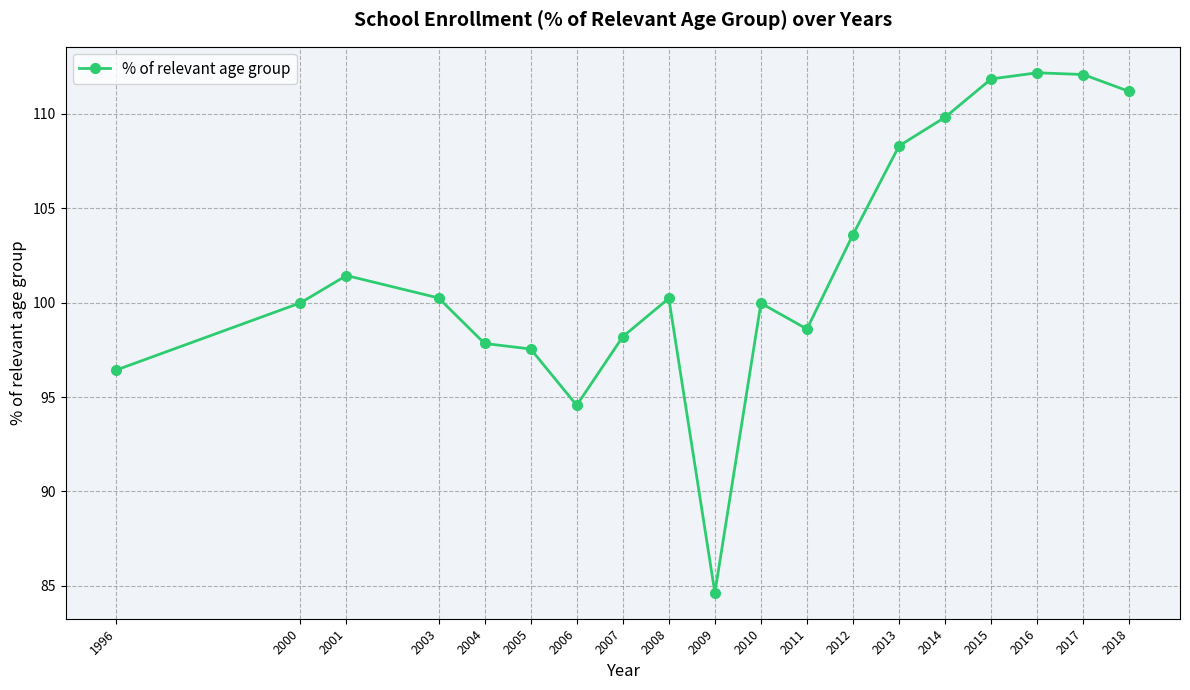

What is the value of the 17th point from the left?

112.2